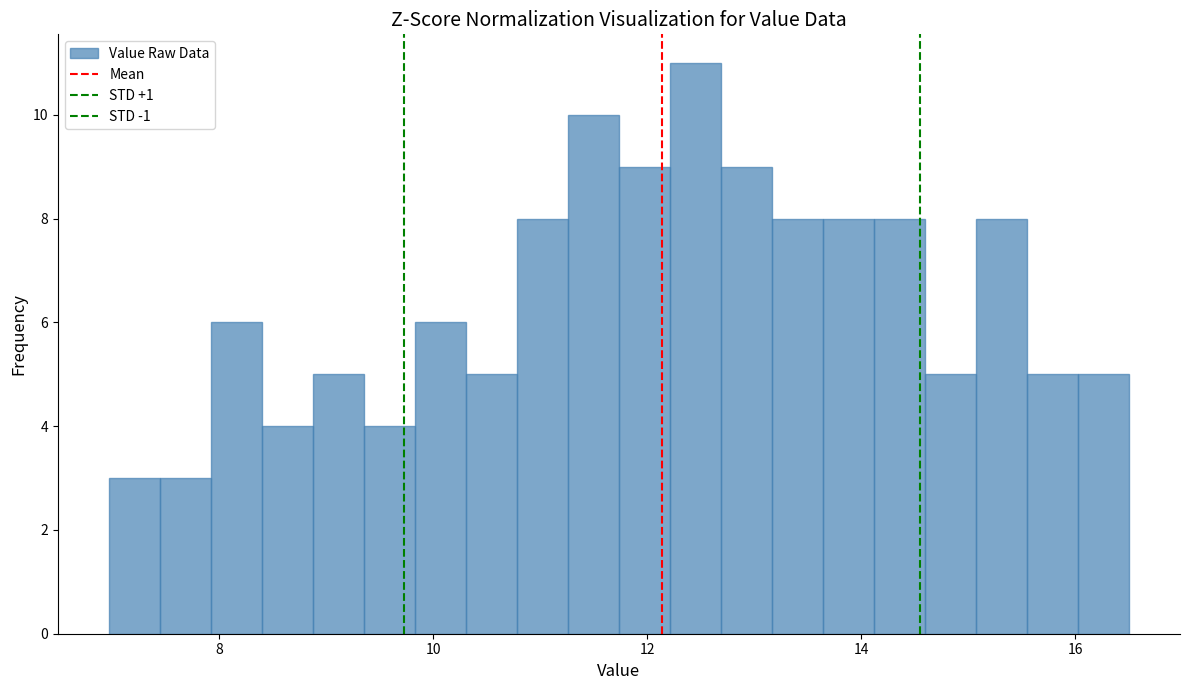

Read against the x-axis, roughly where is the centre of the tallest bar?

12.4